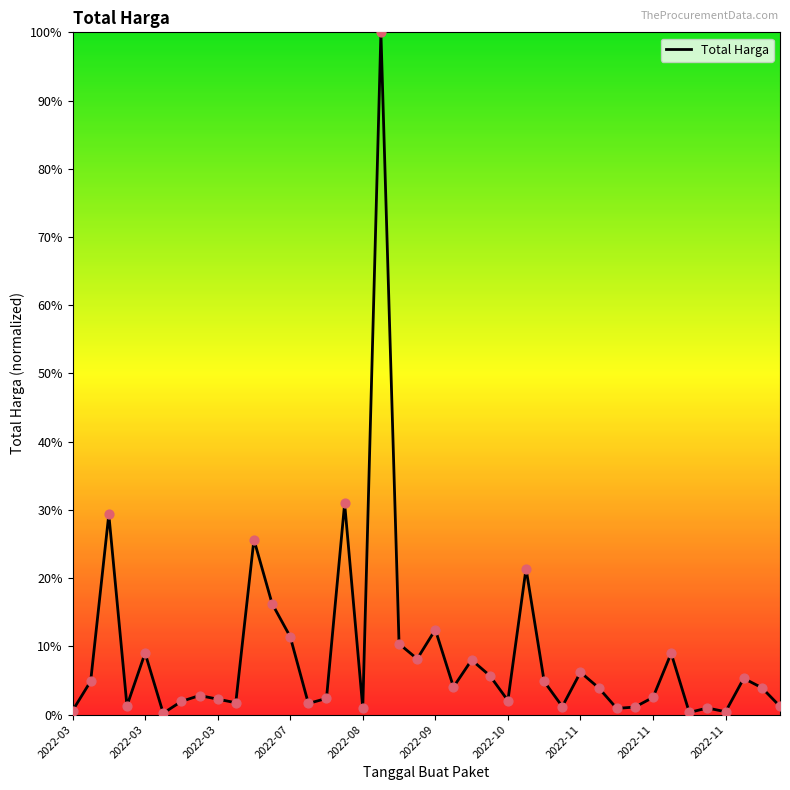

What is the difference between the maximum and minimum values?

99.8